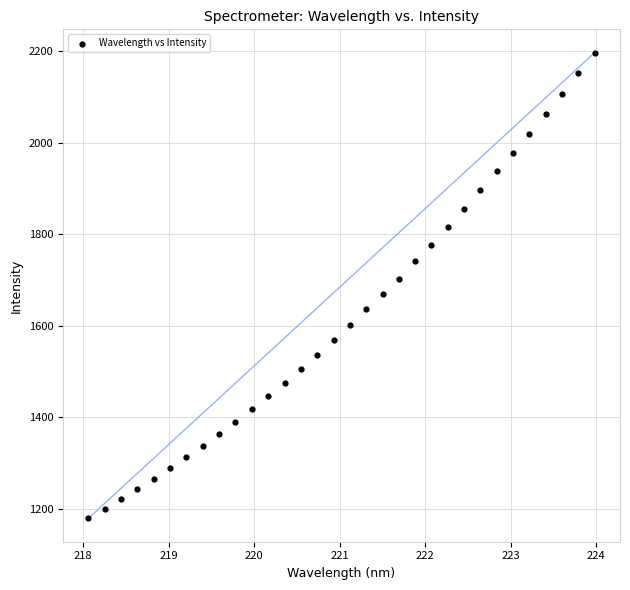

What is the range of X values (max minus min)?

5.9